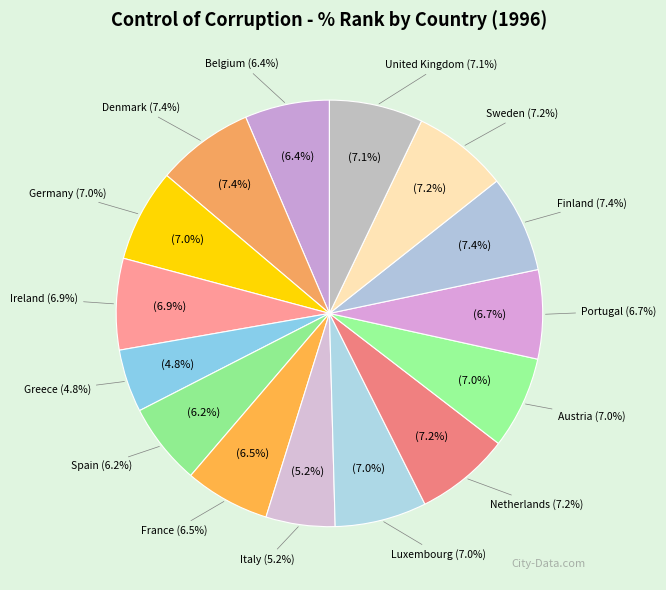

To the nearest percent, what percentage of the pie is Ireland?

7%